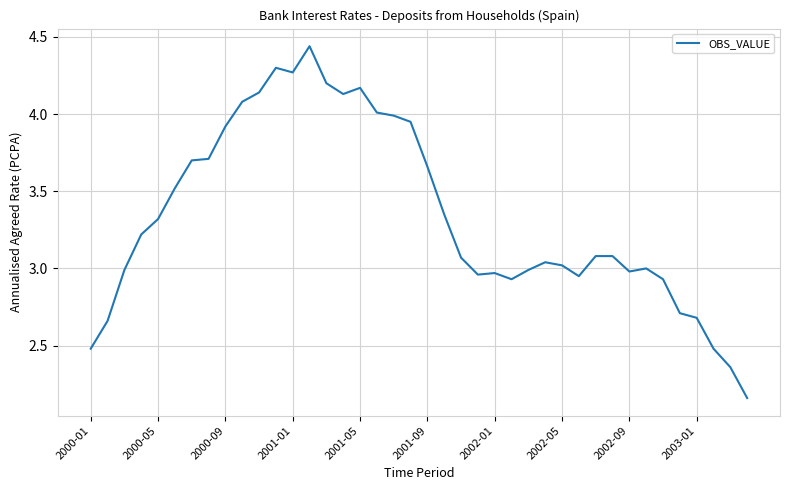

Is this an area chart (filled region under the line)?

No